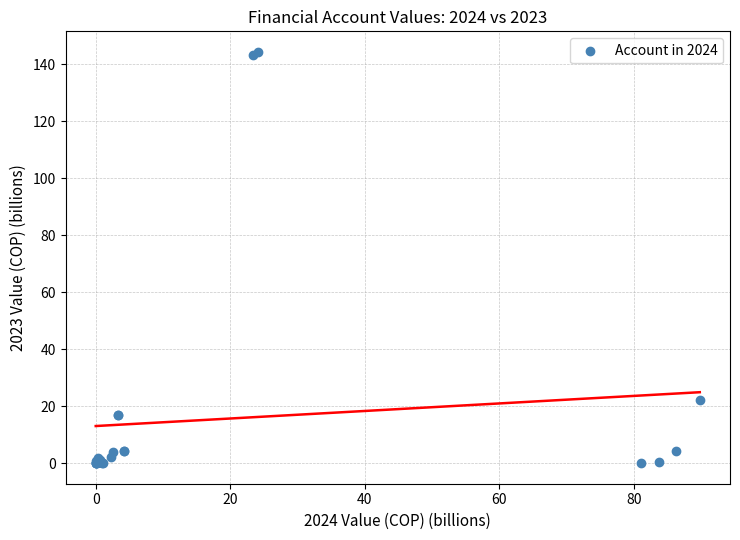

What Y value in the scatter plot is closest to 72?

22.1